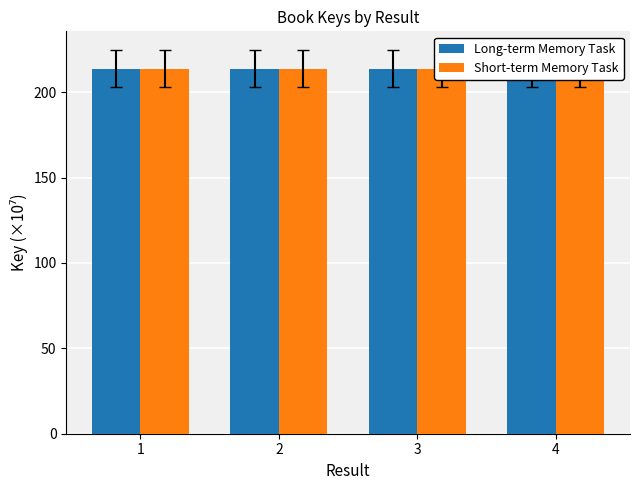

What is the value of the Short-term Memory Task bar at the 1st from the left?

213.8